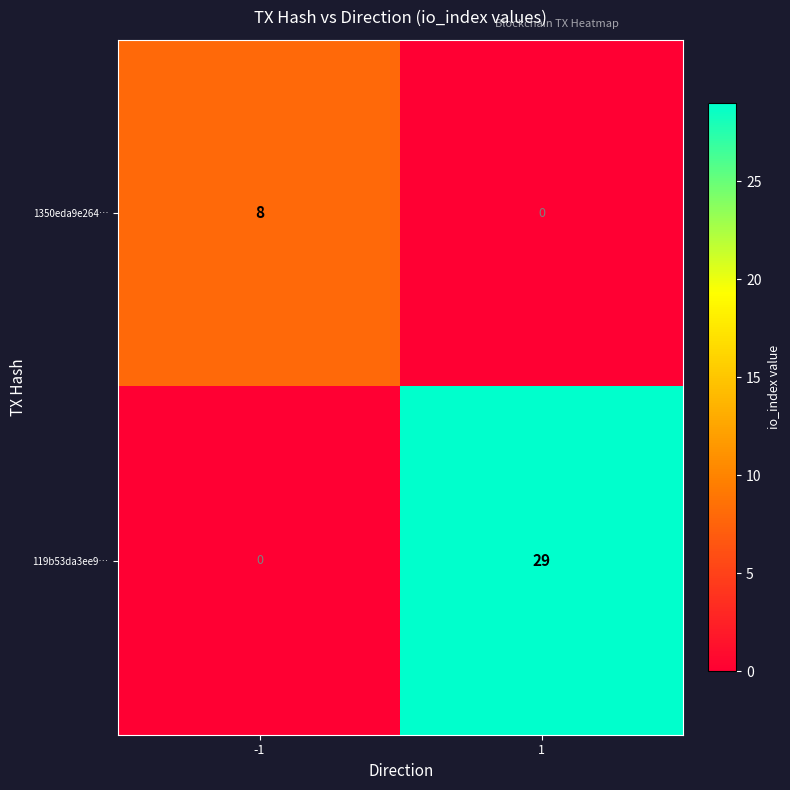

What is the total value across all series at -1?

8